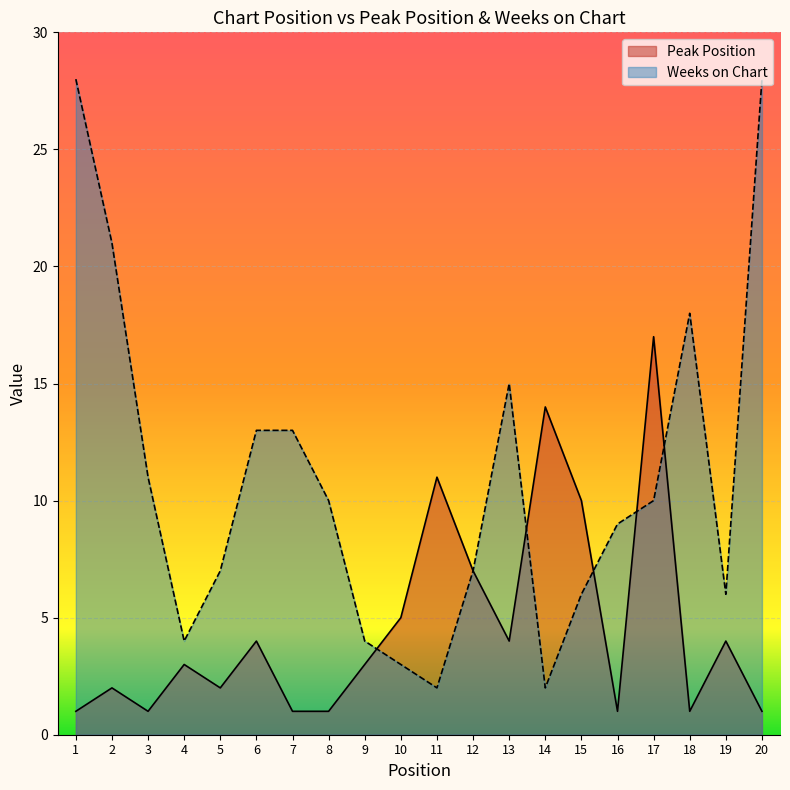

How many lines are shown in the chart?

2